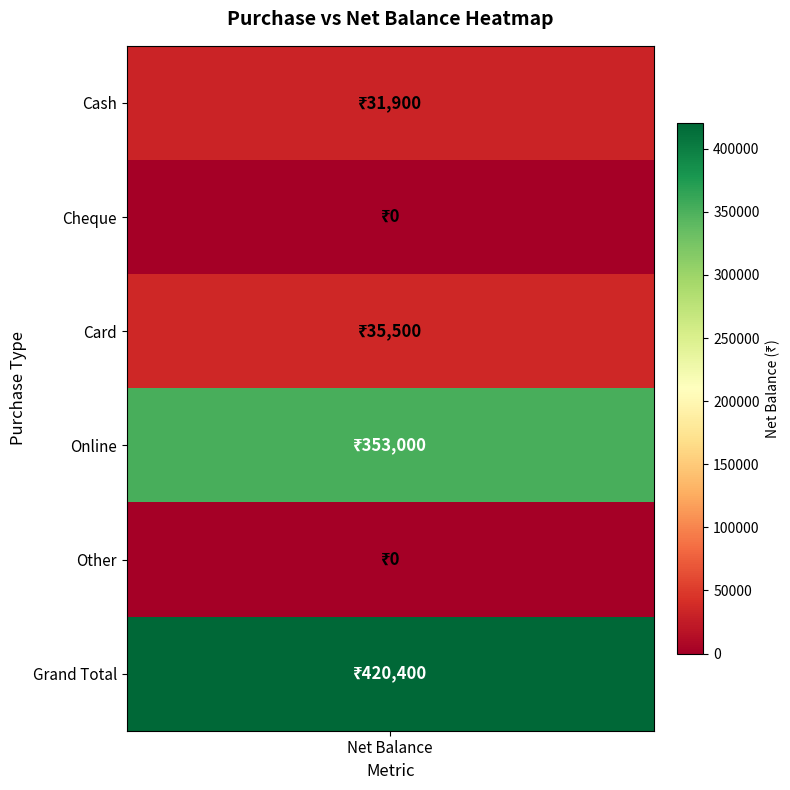

What is the sum of all values?

840800